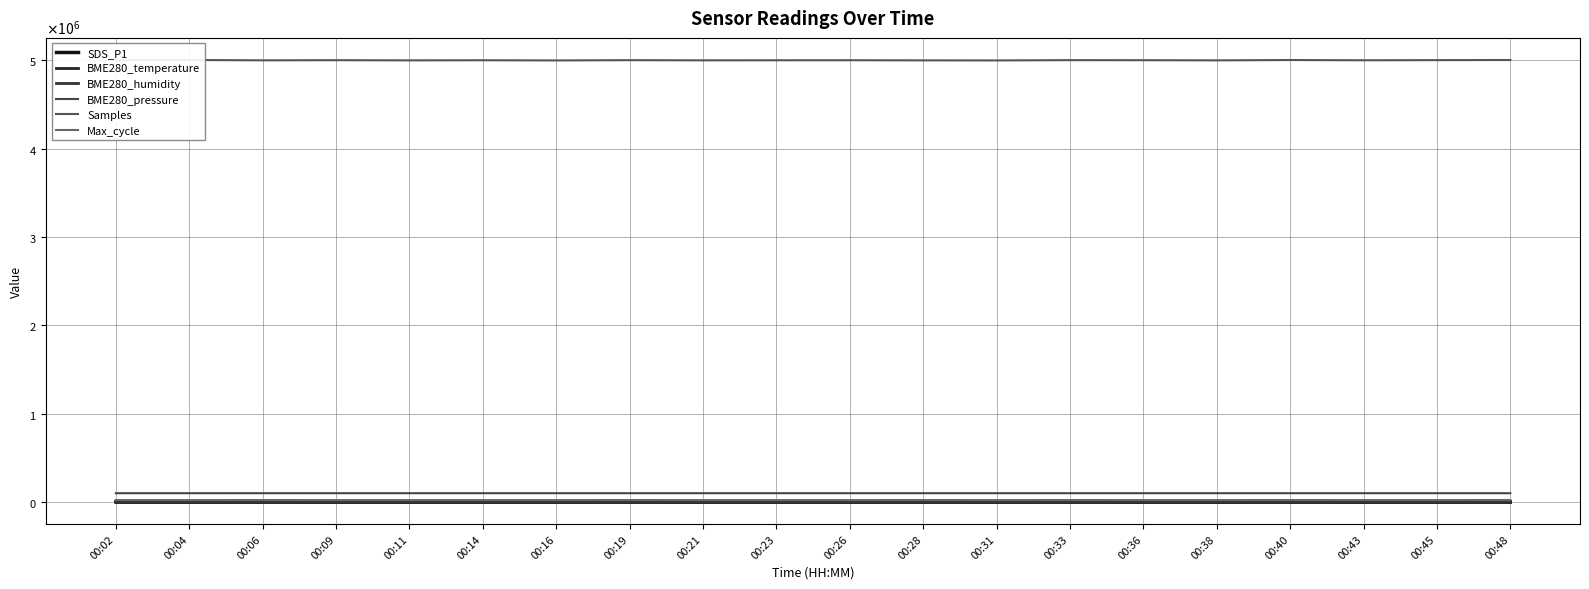

At how many categories does at least one series exceed 950086?

20